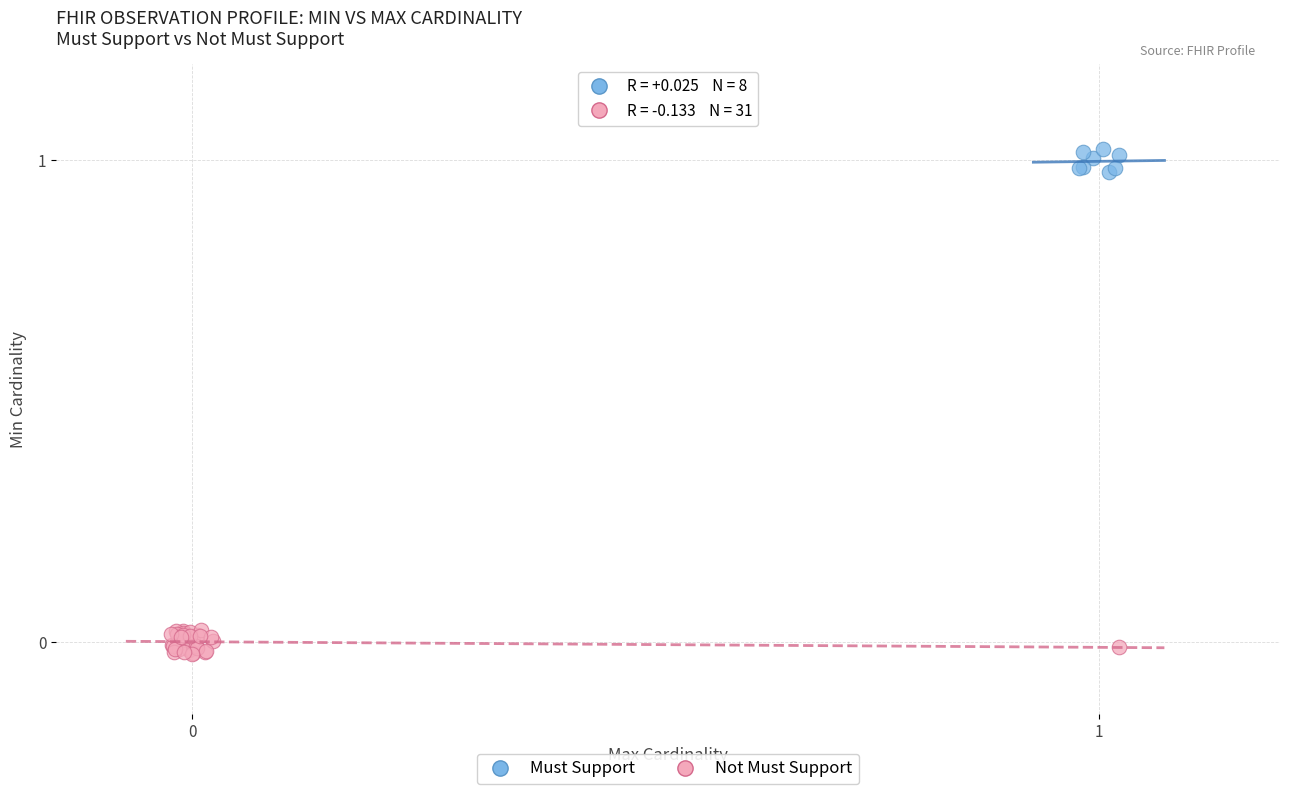

Which series contains the lowest Y value?

Not Must Support